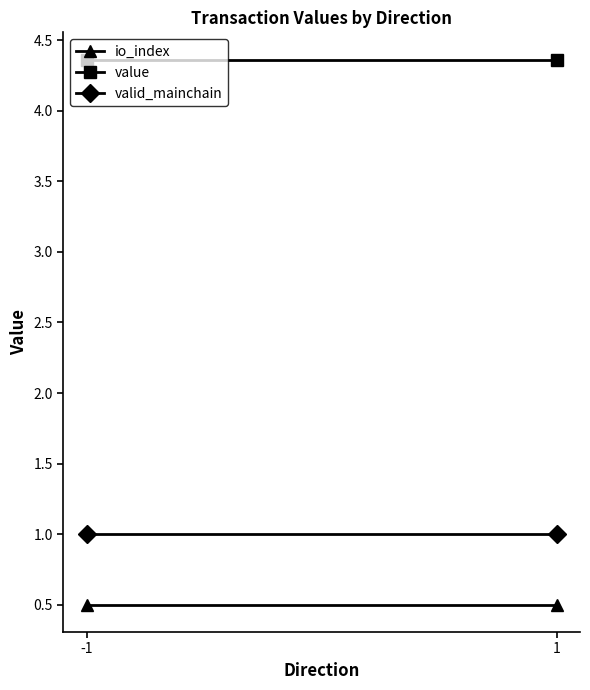

The value of value at -1 is 6.0. True or false?

False